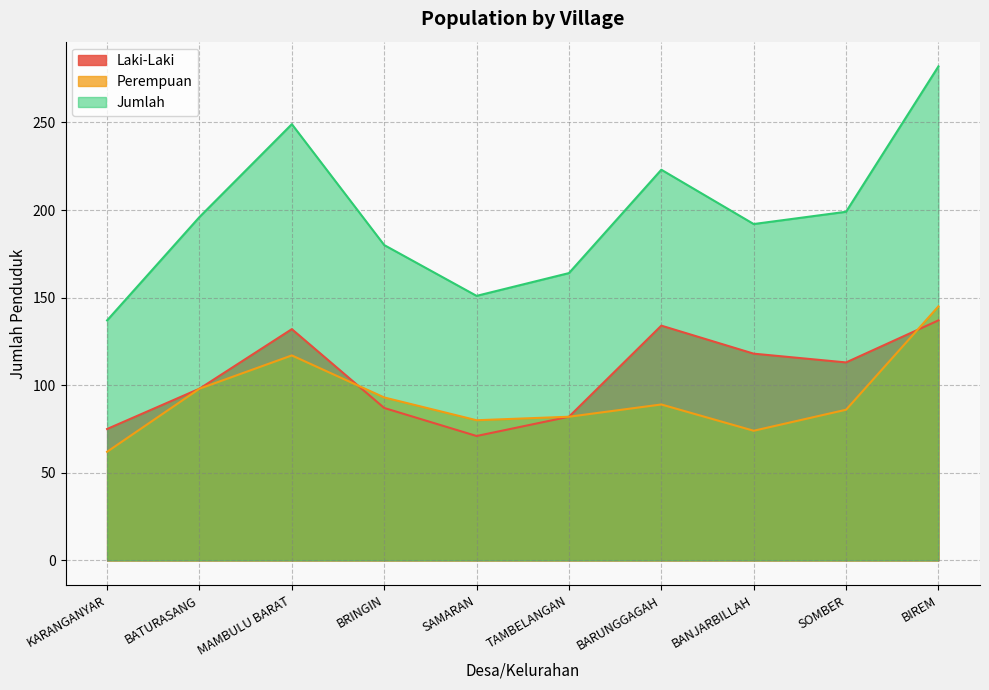

True or false: Perempuan and Laki-Laki intersect in this chart.

True